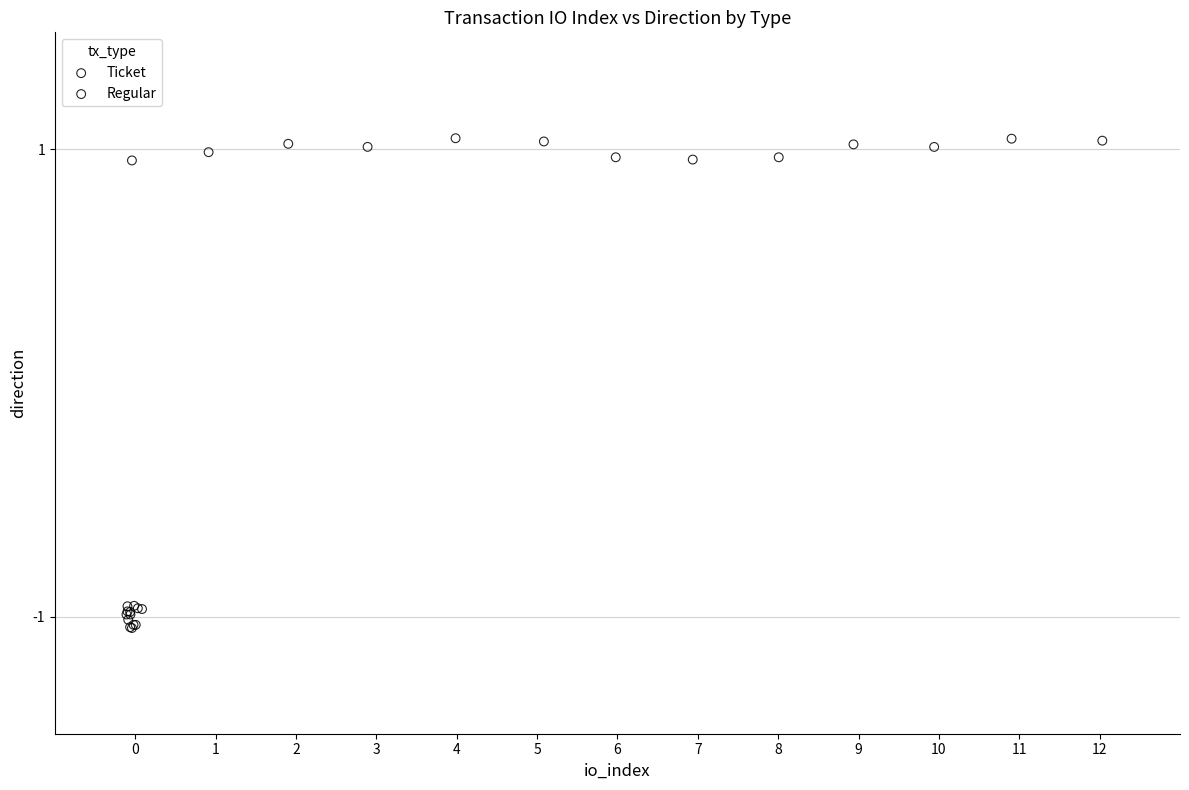

Which series contains the lowest Y value?

Ticket